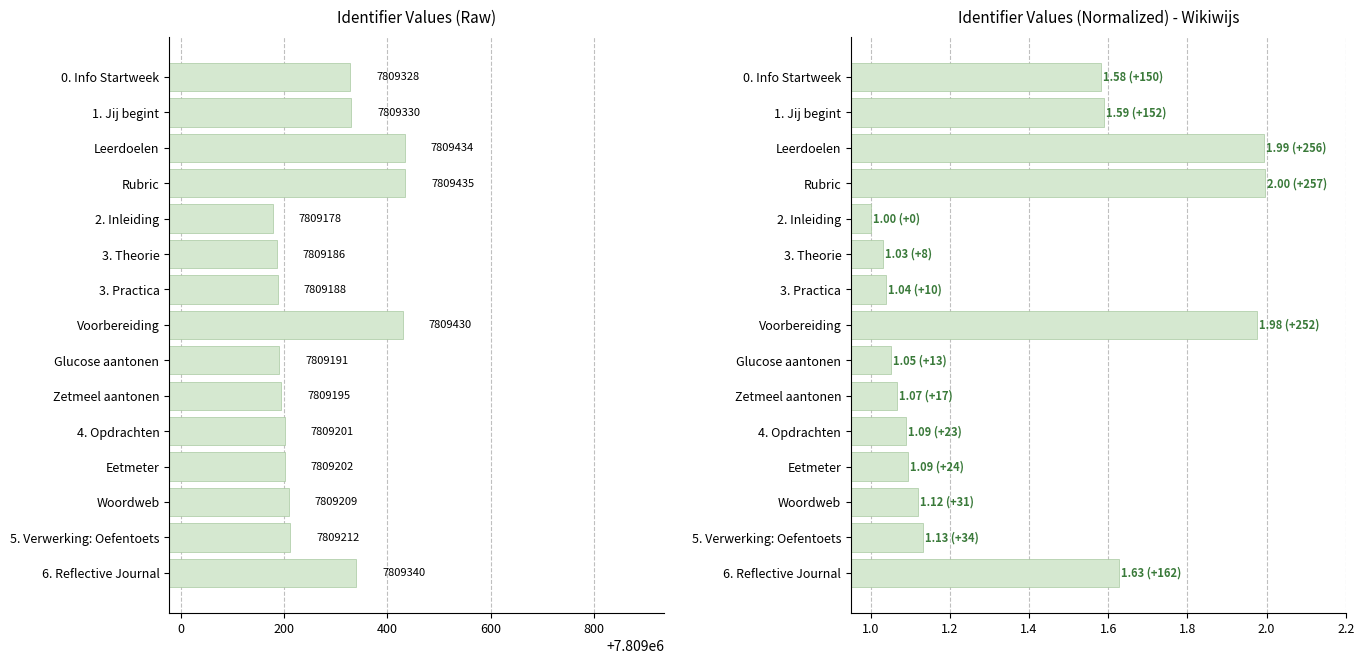

At Leerdoelen, list the series in order from smallest to largest.

Normalized Identifier, Identifier